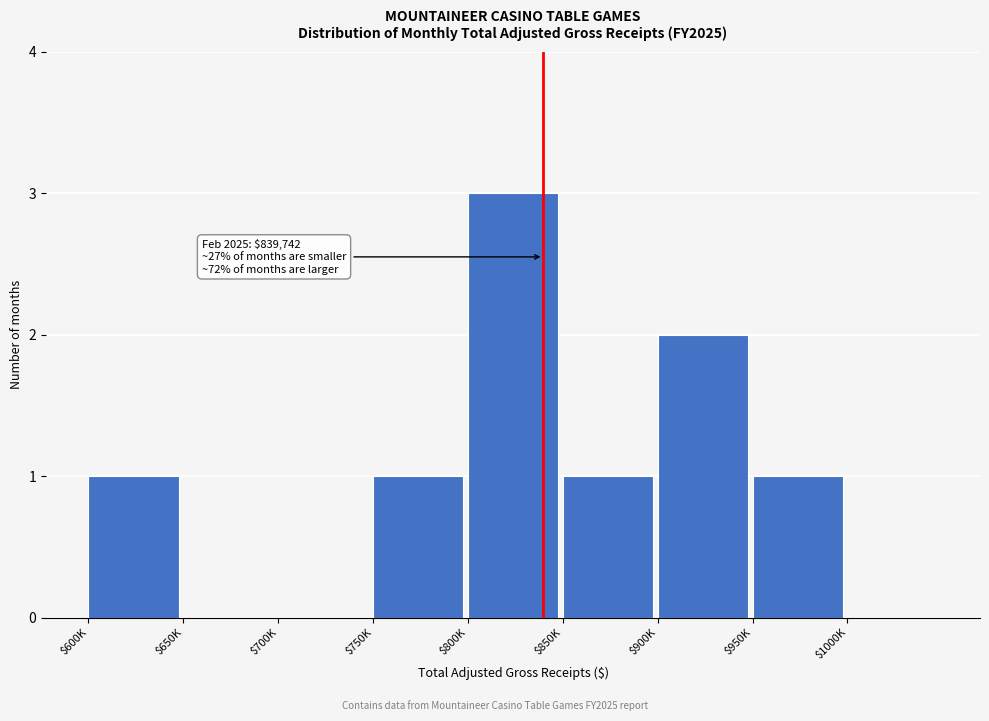

The chart shows a value of 1 at $800K. True or false?

False